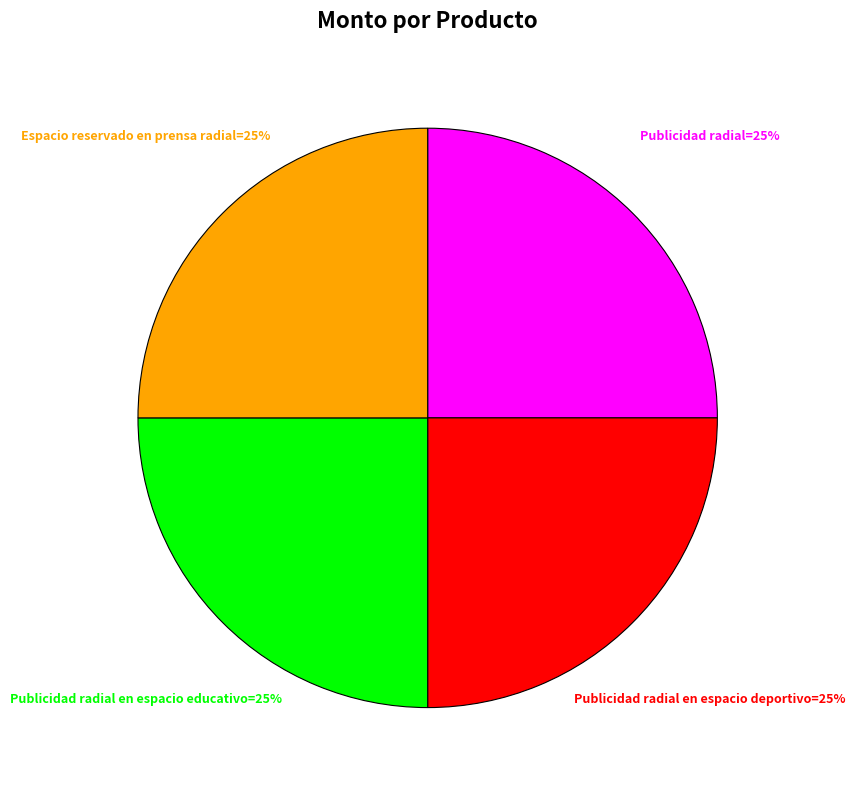

Is there any slice that represents more than half of the pie?

No